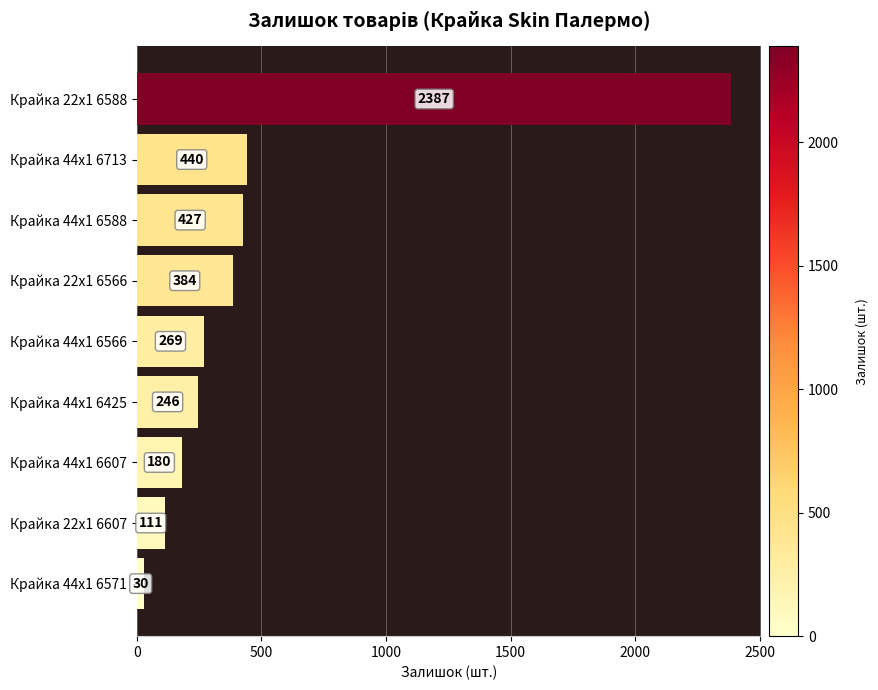

What is the change in value from Крайка 44x1 6566 to Крайка 44x1 6607?

-89